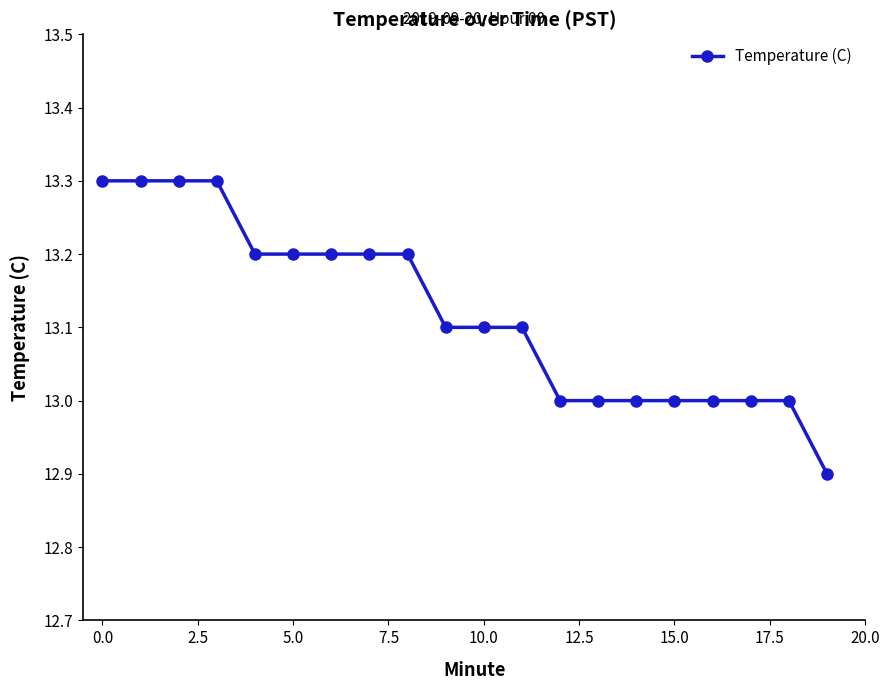

What is the difference between the maximum and minimum values?

0.4